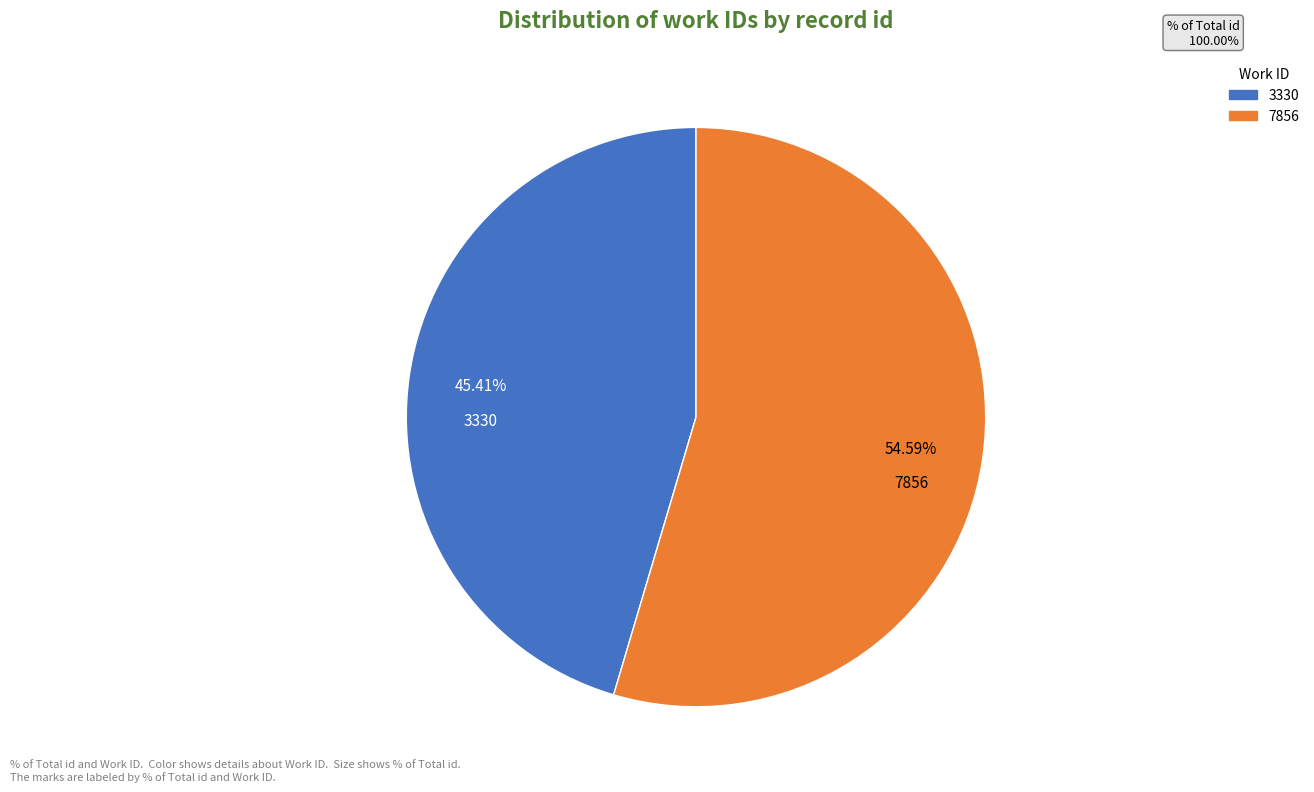

Is there any slice that represents more than half of the pie?

Yes